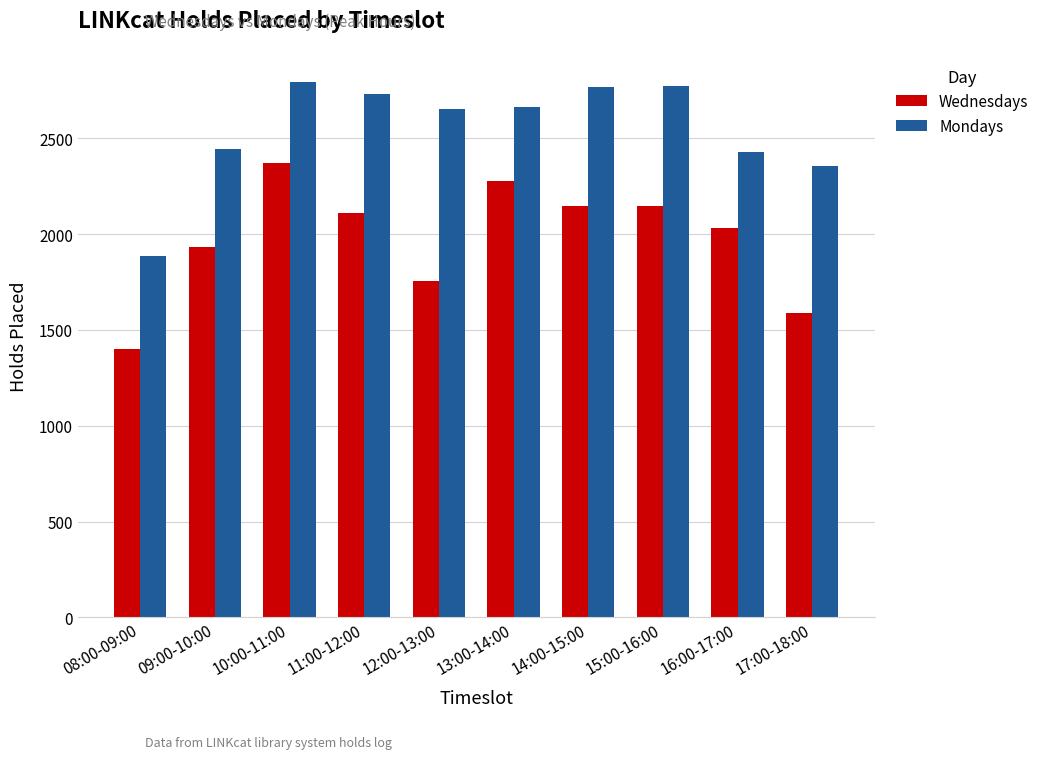

Rank the series at 12:00-13:00 from highest to lowest value.

Mondays, Wednesdays